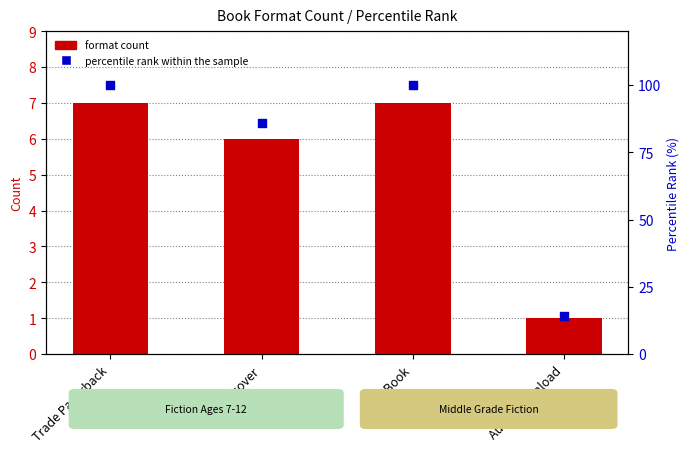

Is the value of format count at Audio Download greater than the value of percentile rank within the sample at eBook?

No